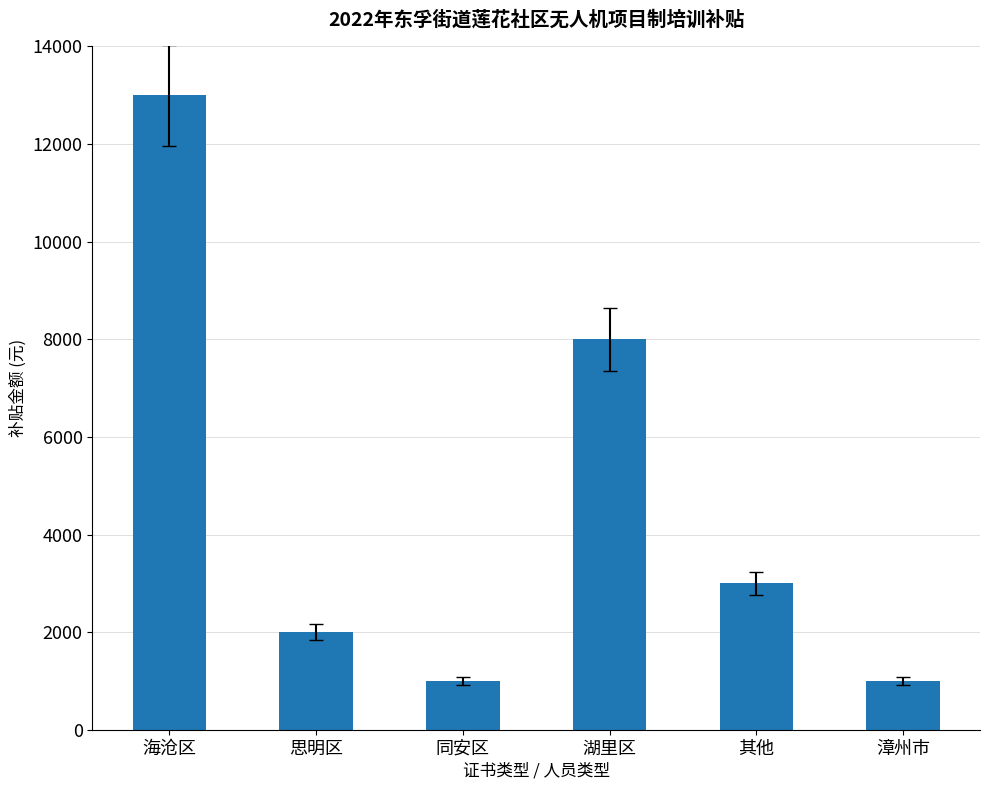

How many values are below 3000?

3